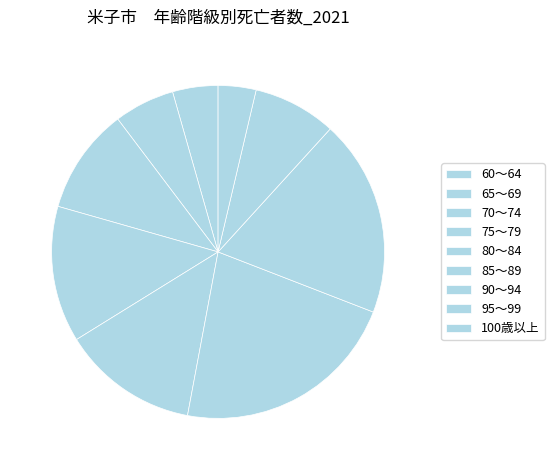

What is the ratio of the value at 80～84 to the value at 90～94?

0.7